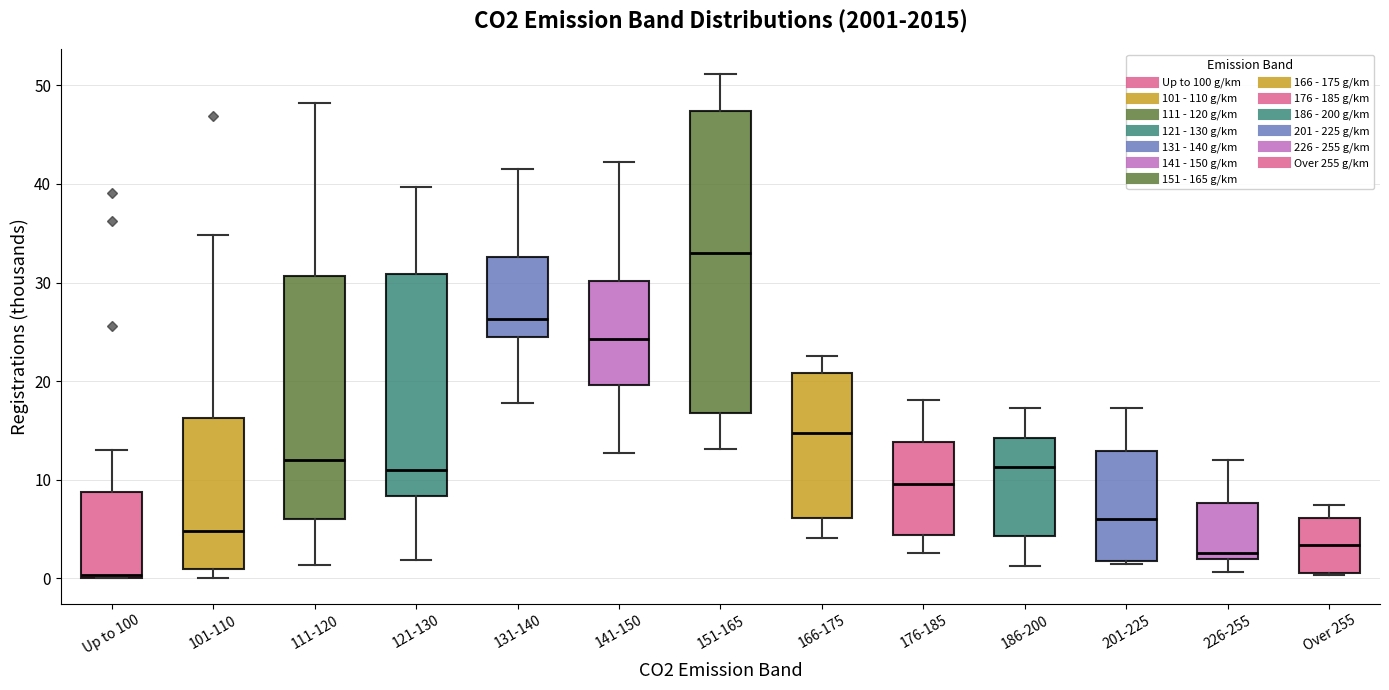

Reading left to right, transcribe this box plot: for each box, give where its median line is, the range the box spans, and where its two whiskers end, as read against the y-axis. The values are not printed on the chart, so give them approximately, as read against the axis.

Up to 100: median 0 (just above the box's lower edge), box 0 to 9, whiskers 0 to 13
101-110: median 5, box 1 to 16, whiskers 0 to 35
111-120: median 12, box 6 to 31, whiskers 1 to 48
121-130: median 11, box 8 to 31, whiskers 2 to 40
131-140: median 26, box 25 to 33, whiskers 18 to 41
141-150: median 24, box 20 to 30, whiskers 13 to 42
151-165: median 33, box 17 to 47, whiskers 13 to 51
166-175: median 15, box 6 to 21, whiskers 4 to 23
176-185: median 10, box 4 to 14, whiskers 3 to 18
186-200: median 11, box 4 to 14, whiskers 1 to 17
201-225: median 6, box 2 to 13, whiskers 1 to 17
226-255: median 3, box 2 to 8, whiskers 1 to 12
Over 255: median 3, box 1 to 6, whiskers 0 to 7